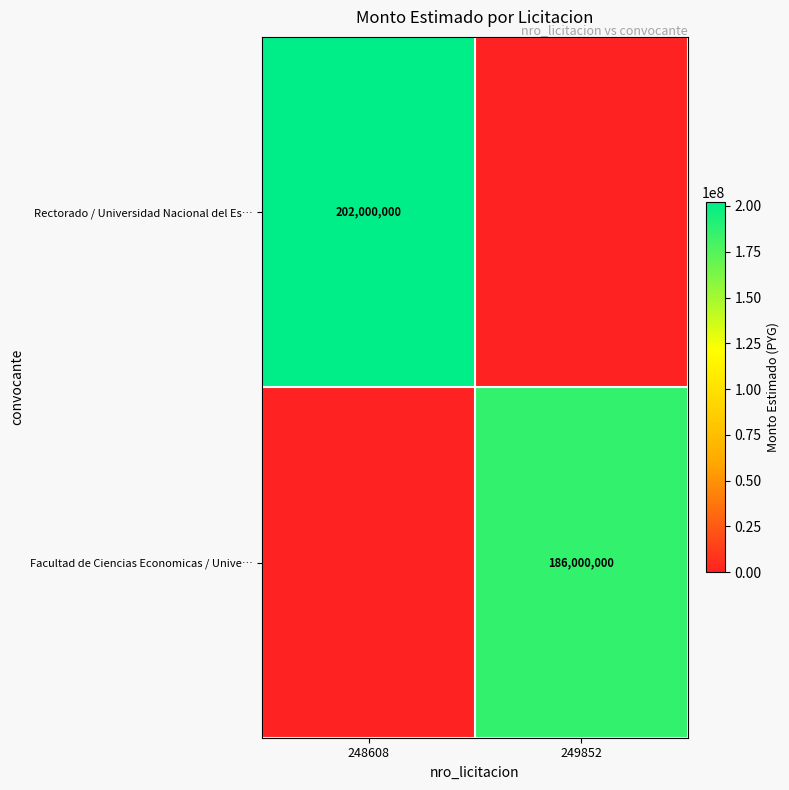

True or false: Facultad de Ciencias Economicas / Unive… has a value of 242819217 at 249852.

False